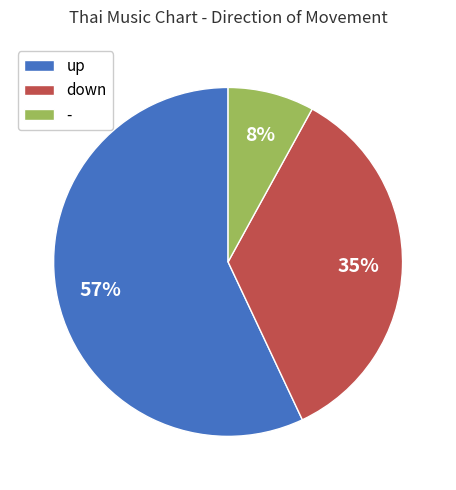

Approximately how many times larger is the value at up compared to down?

1.6